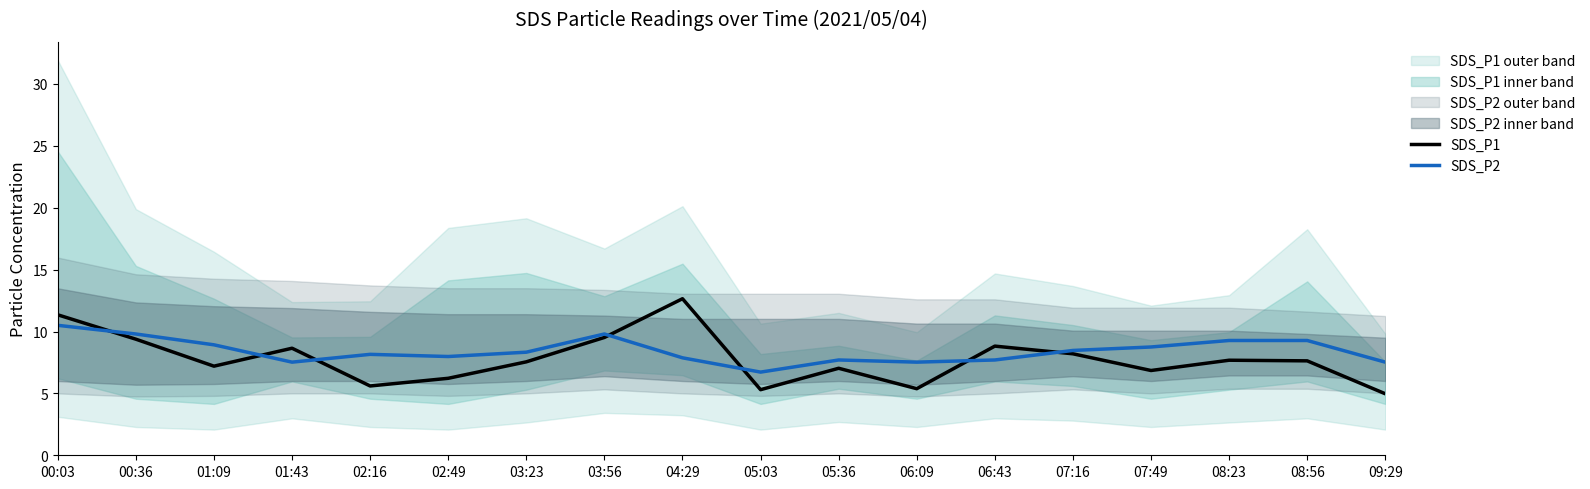

At which label does SDS_P1 first exceed 7?

00:03